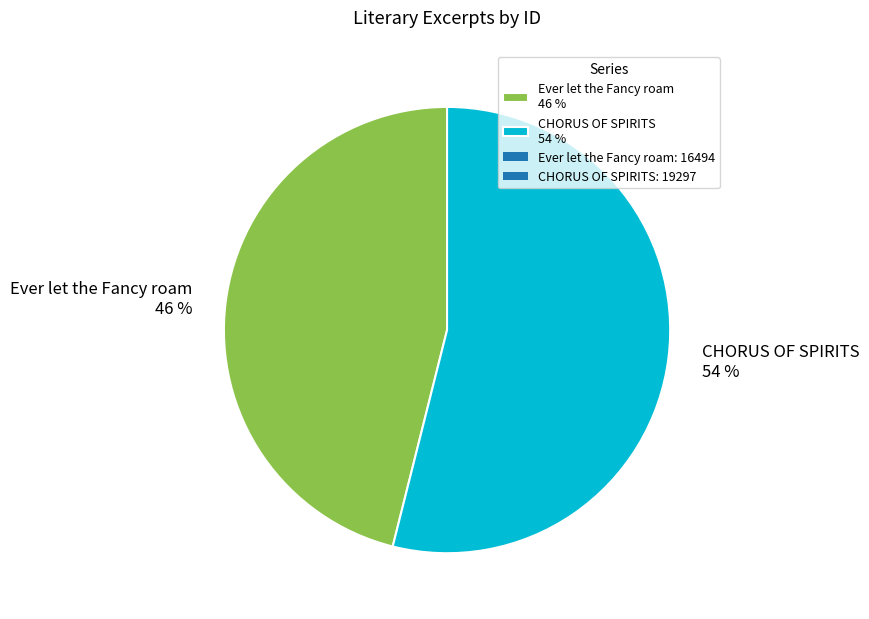

How many segments does this pie chart have?

2